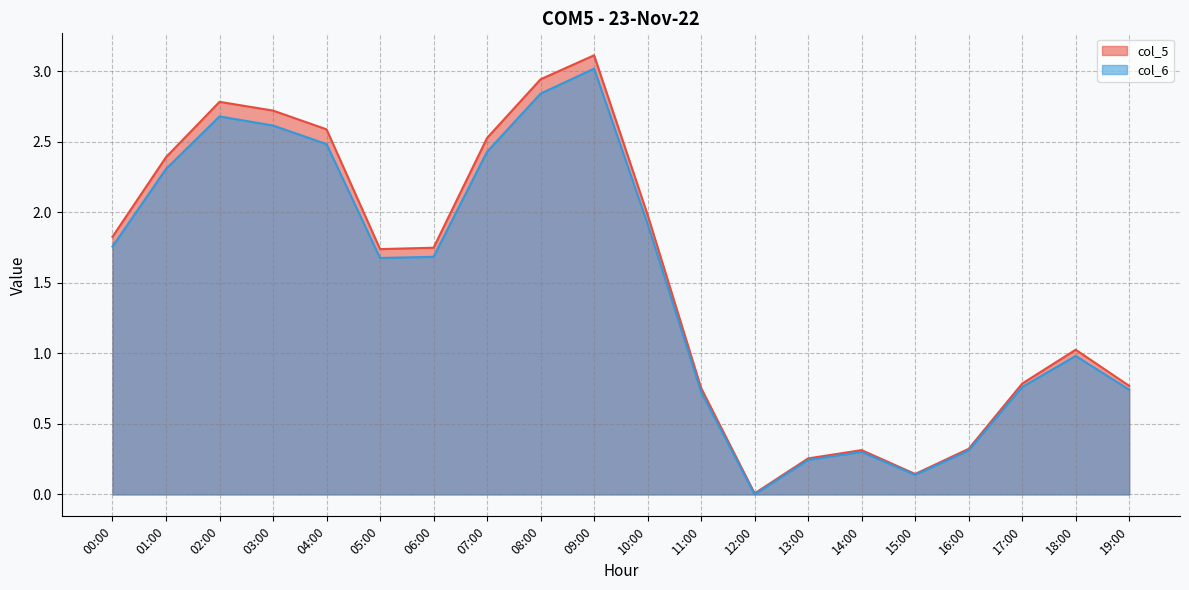

What is the average value of the col_6 series?

1.5